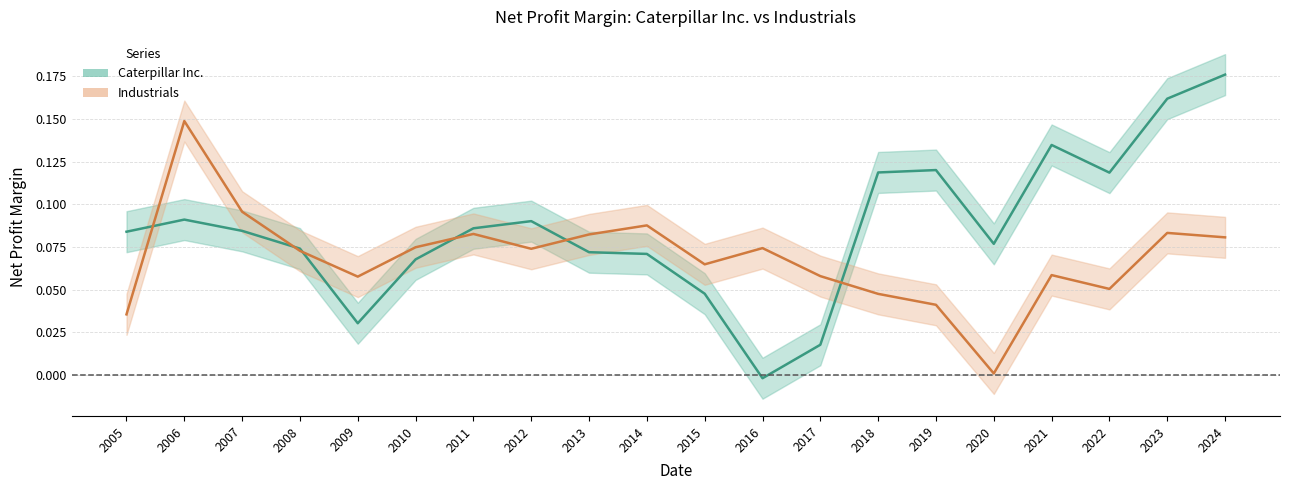

How many data points in Caterpillar Inc. are less than 0?

1